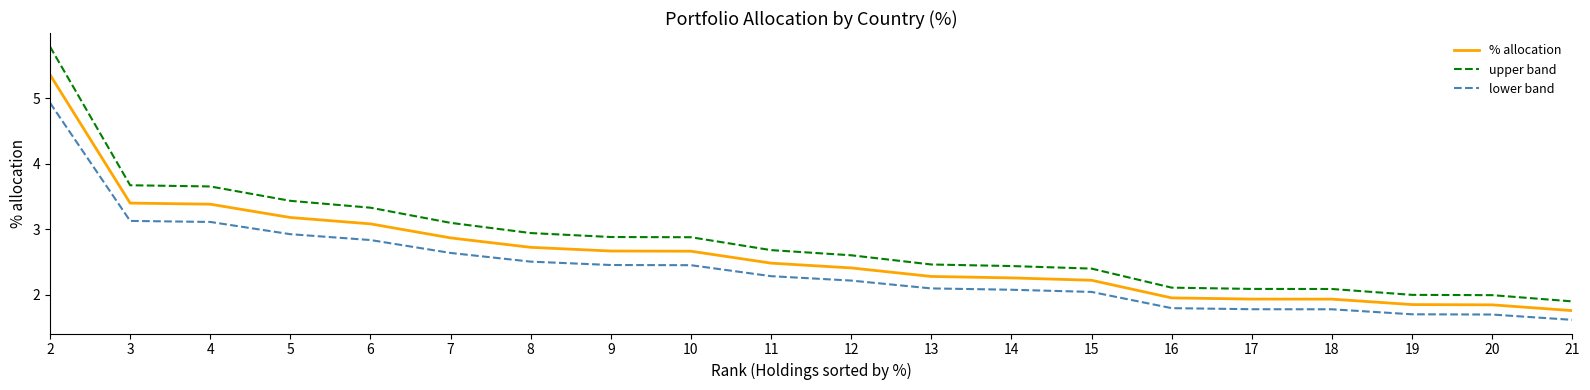

Which category has the highest value in the lower band series?

2